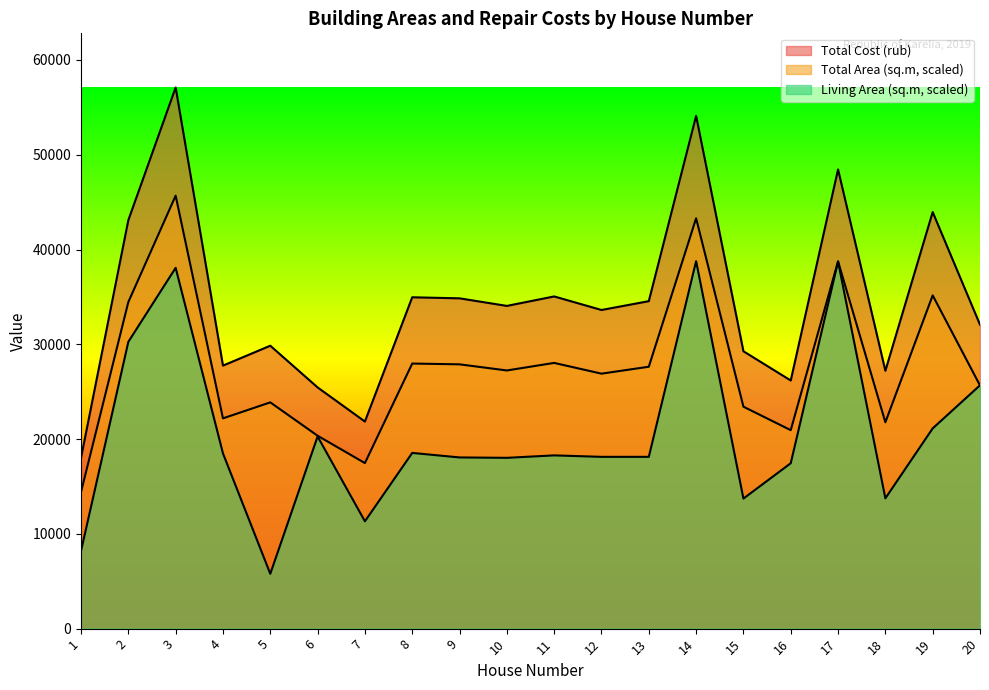

Read the Total Area (sq.m) value at 15.

23416.9